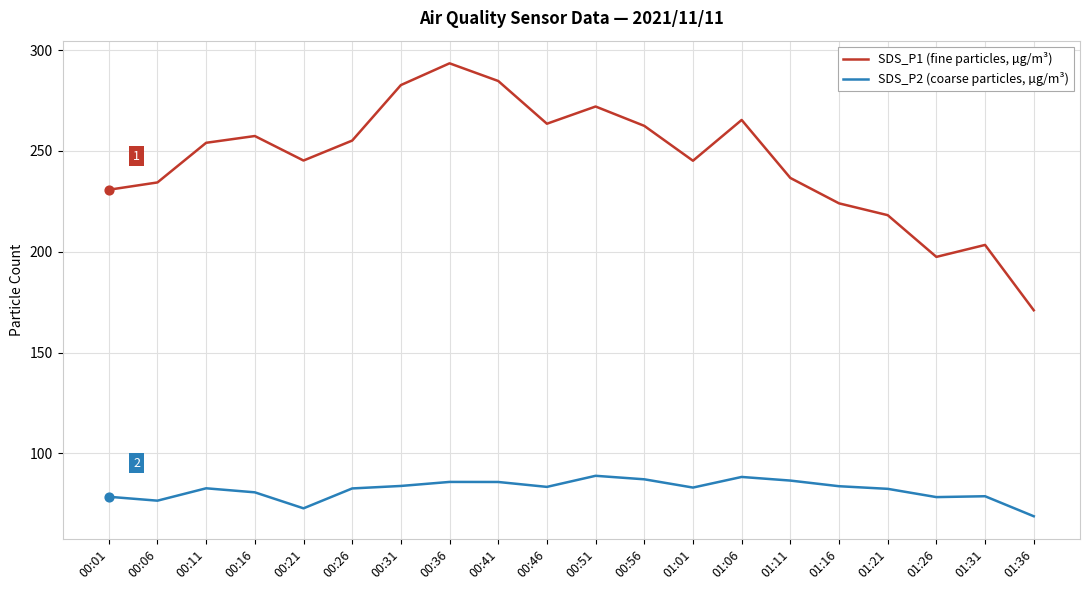

Which series has the widest spread of values?

SDS_P1 (fine particles, µg/m³)